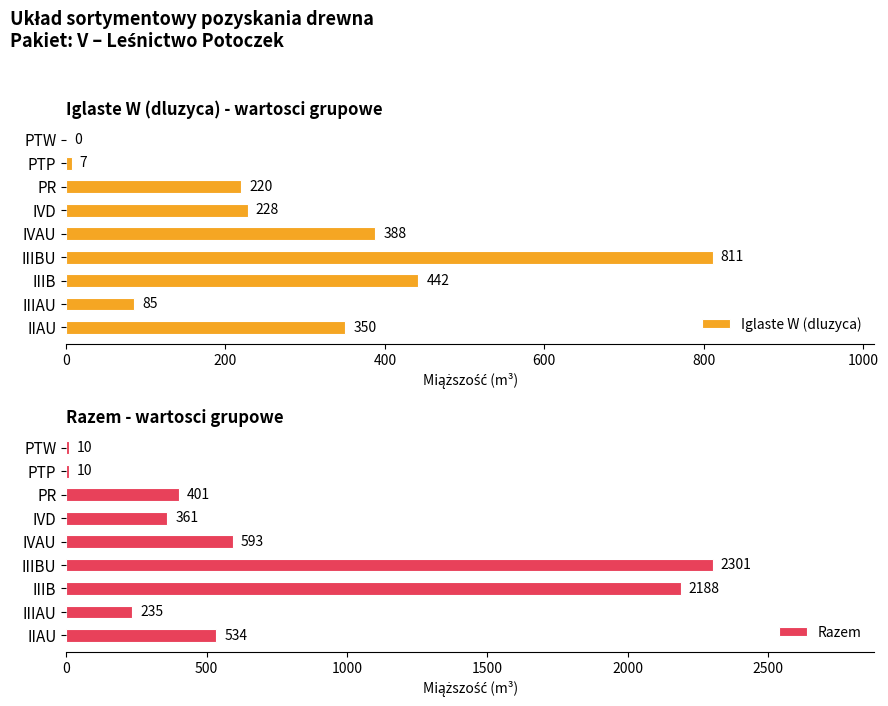

What is the difference between the maximum and second lowest values in the Razem series?

2291